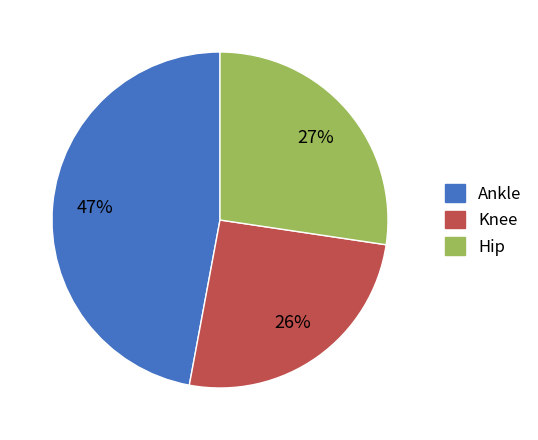

Count the number of slices in the pie.

3